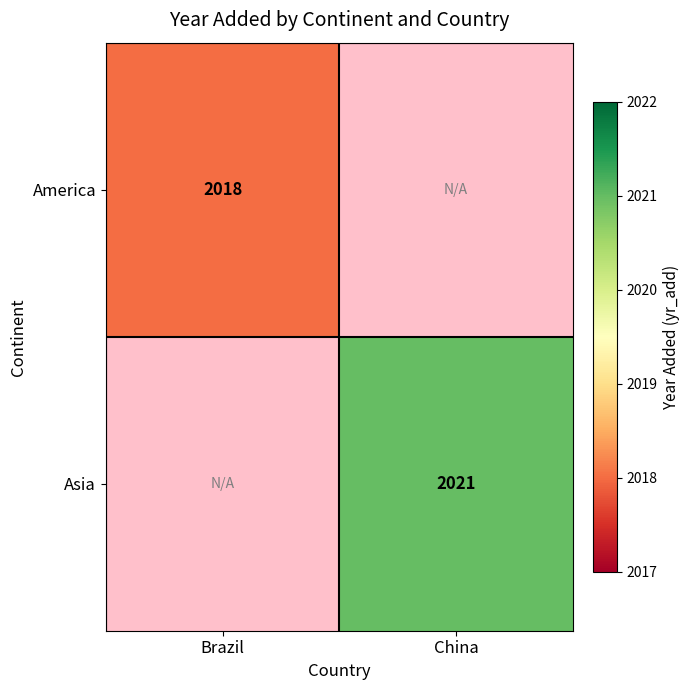

The value of America at Brazil is 832. True or false?

False